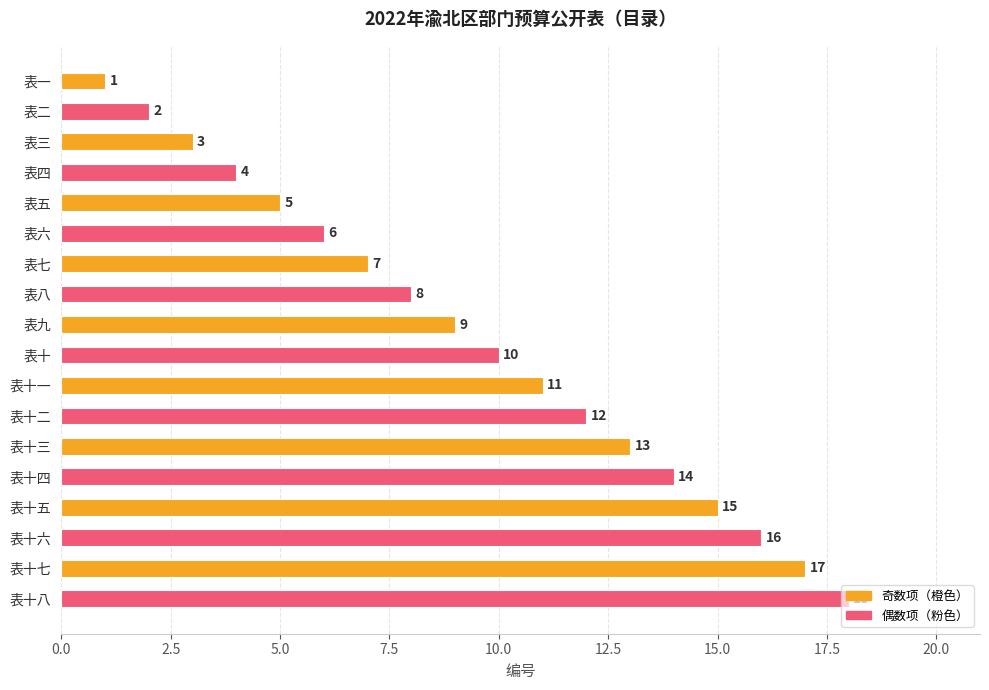

What is the change in value from 表十一 to 表十四?

+3